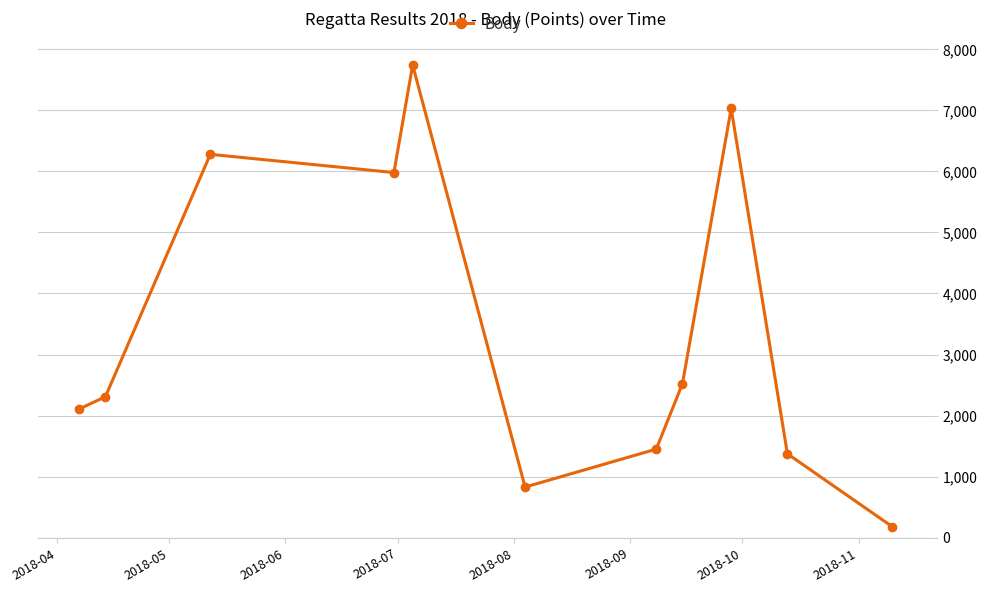

What is the minimum value shown in the chart?

182